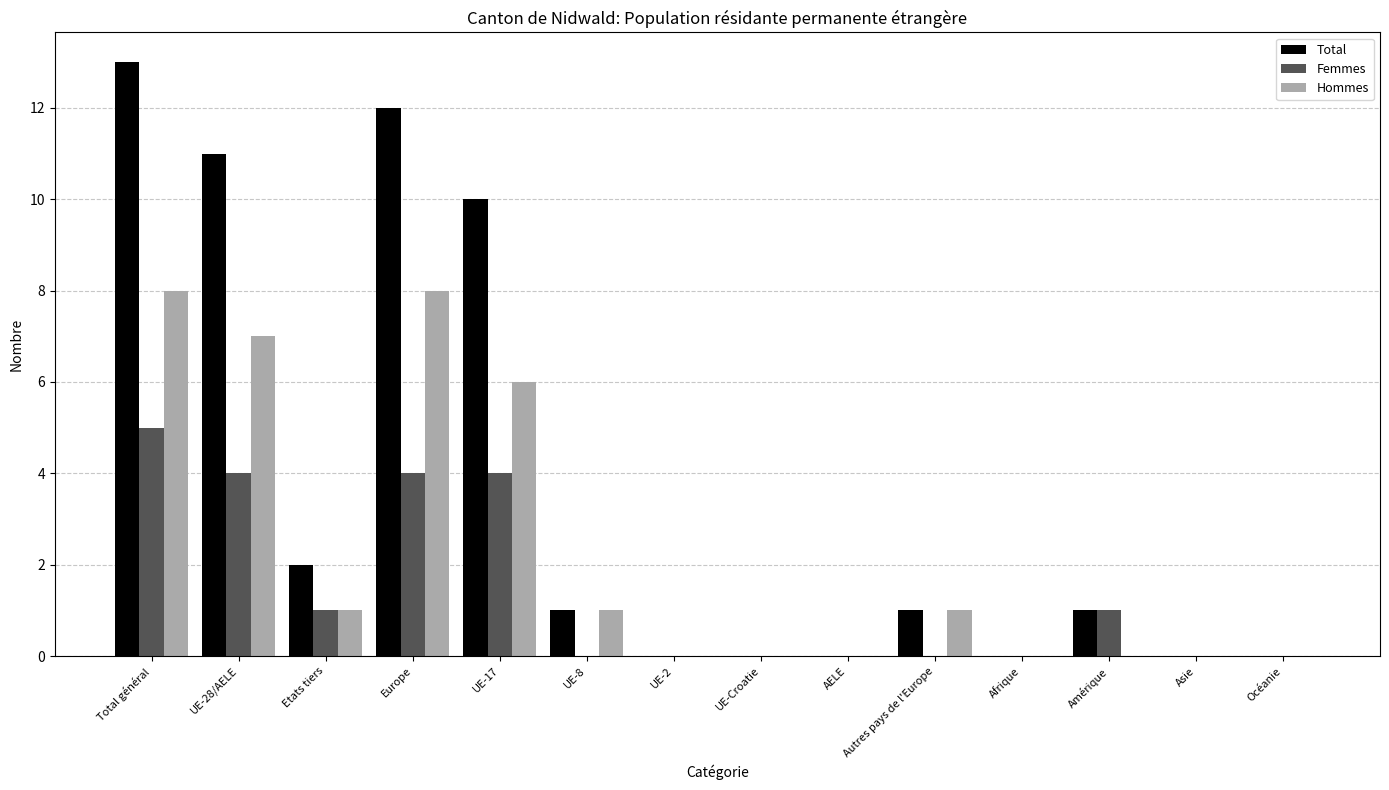

How many groups of bars are there?

14